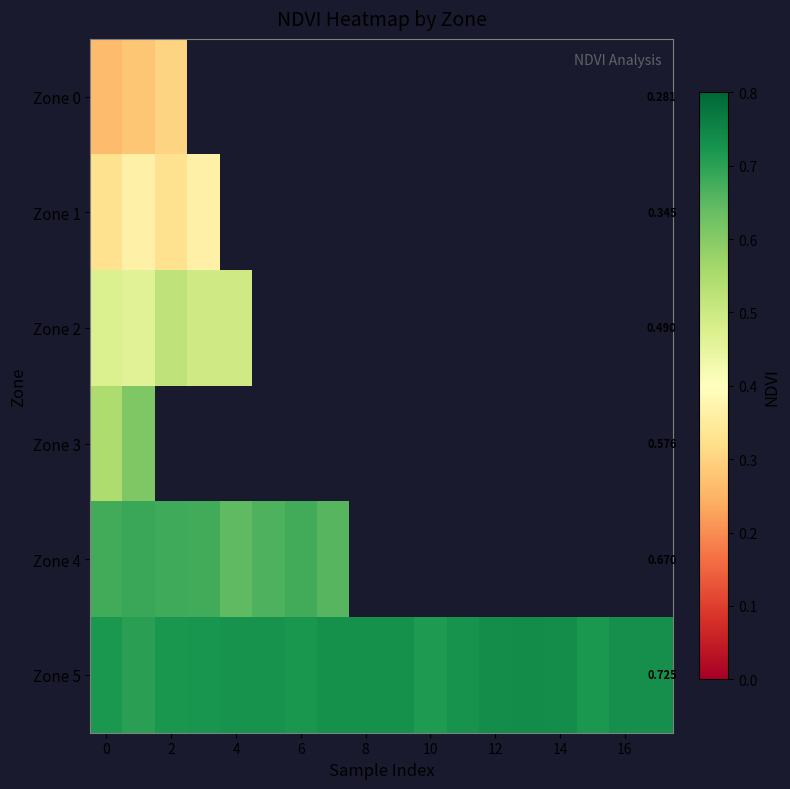

What is the maximum value for Zone 1?

0.4